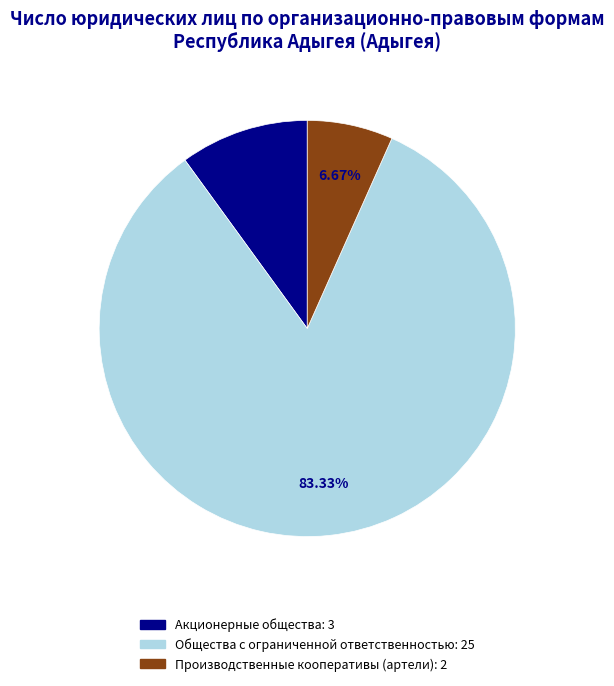

What is the majority slice?

Общества с ограниченной ответственностью